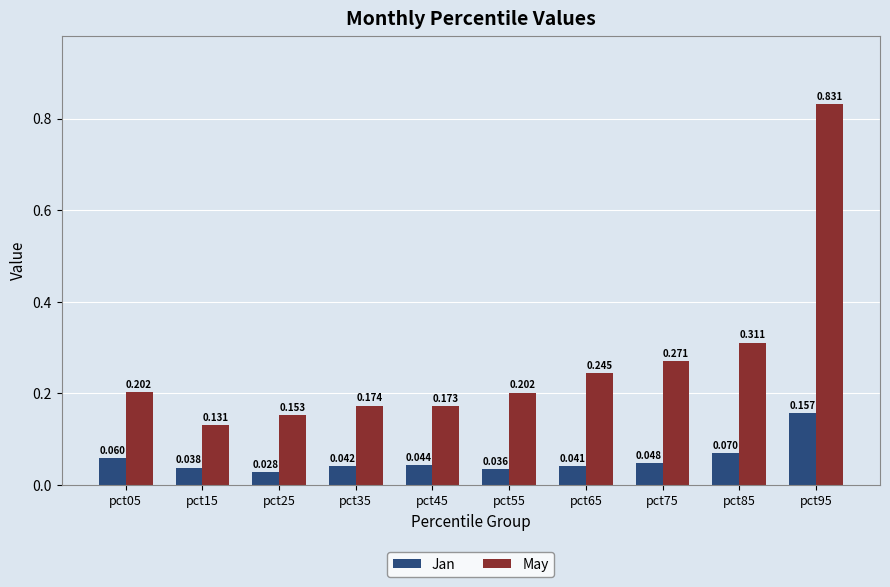

How many bars are there in each group?

2